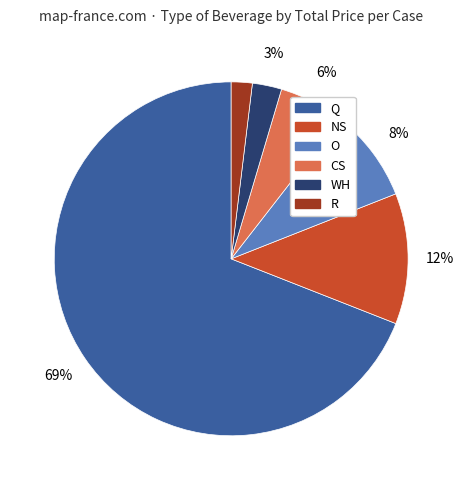

To the nearest percent, what is the average slice percentage?

17%